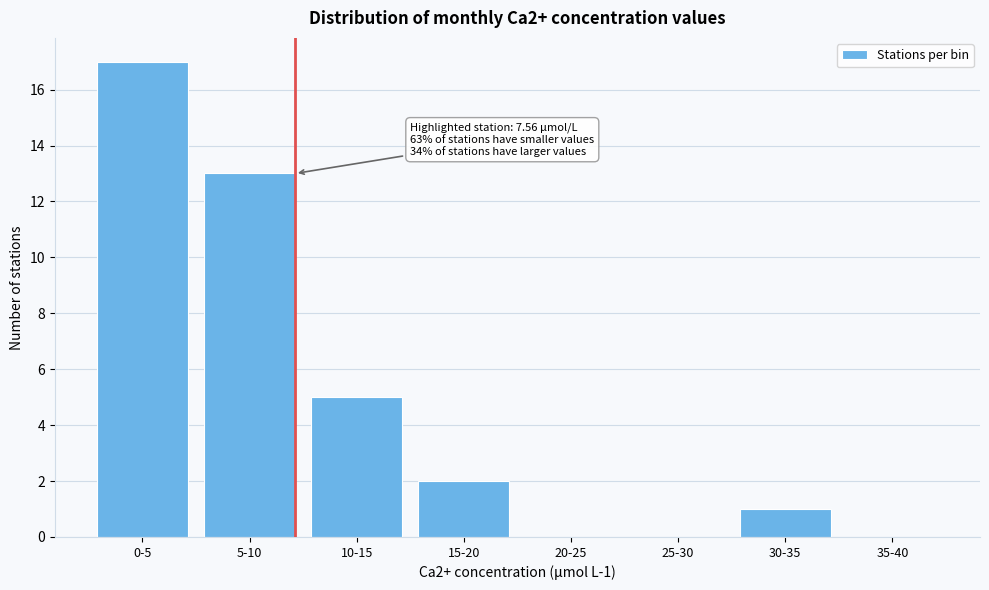

Reading left to right, transcribe all the data shown in this chart.

0-5=17	5-10=13	10-15=5	15-20=2	20-25=0	25-30=0	30-35=1	35-40=0